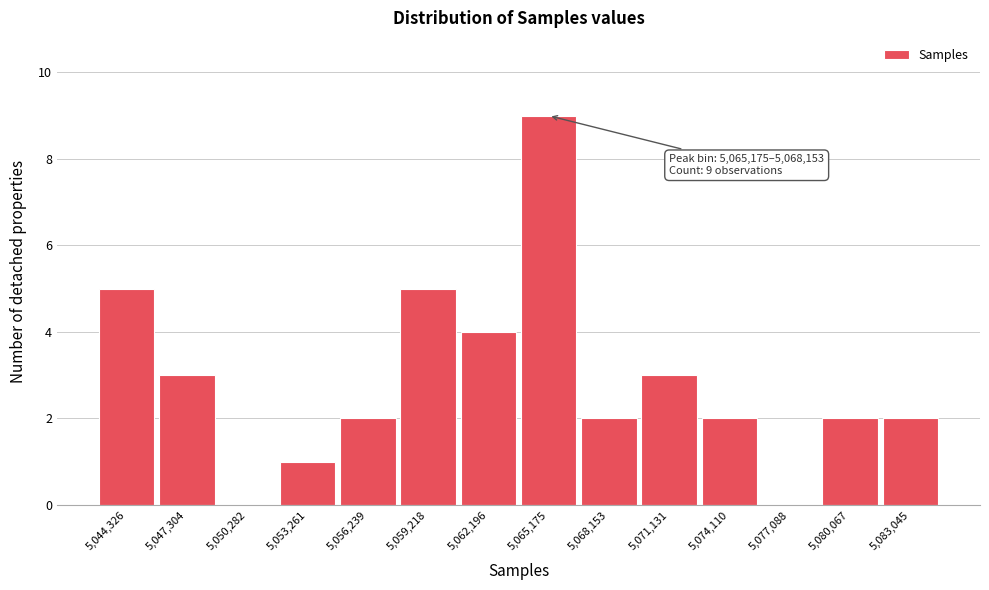

Reading left to right, transcribe all the data shown in this chart.

5,044,326=5	5,047,304=3	5,050,282=0	5,053,261=1	5,056,239=2	5,059,218=5	5,062,196=4	5,065,175=9	5,068,153=2	5,071,131=3	5,074,110=2	5,077,088=0	5,080,067=2	5,083,045=2